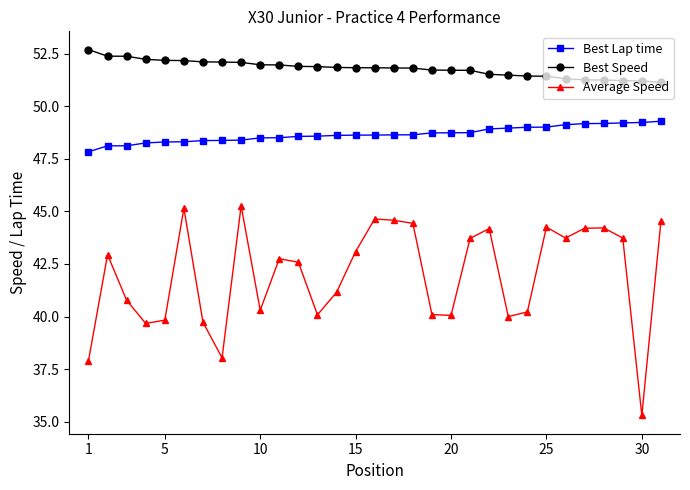

True or false: Best Lap time and Best Speed cross at least once.

False